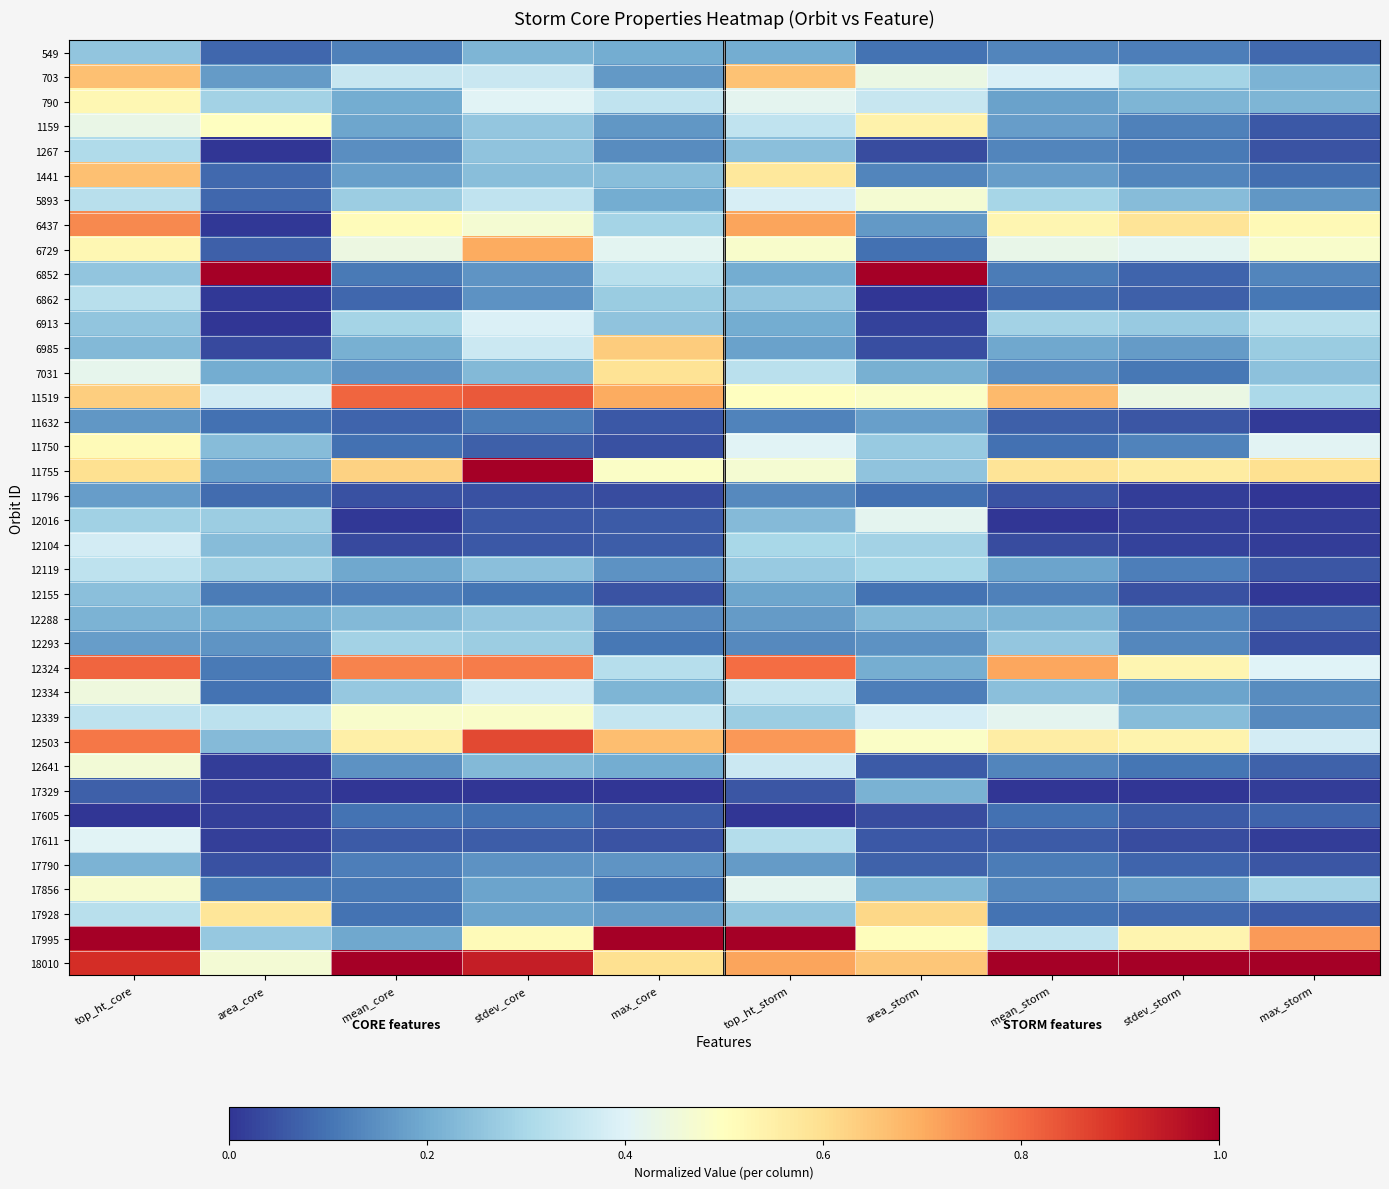

List the series in order of their peak value, lowest first.

17605, 11796, 11632, 17329, 17790, 12155, 549, 12288, 12293, 1267, 6862, 12119, 12104, 6913, 17611, 12016, 12334, 12641, 5893, 17856, 12339, 11750, 790, 1159, 7031, 17928, 6985, 703, 1441, 6729, 6437, 12324, 11519, 12503, 6852, 11755, 17995, 18010